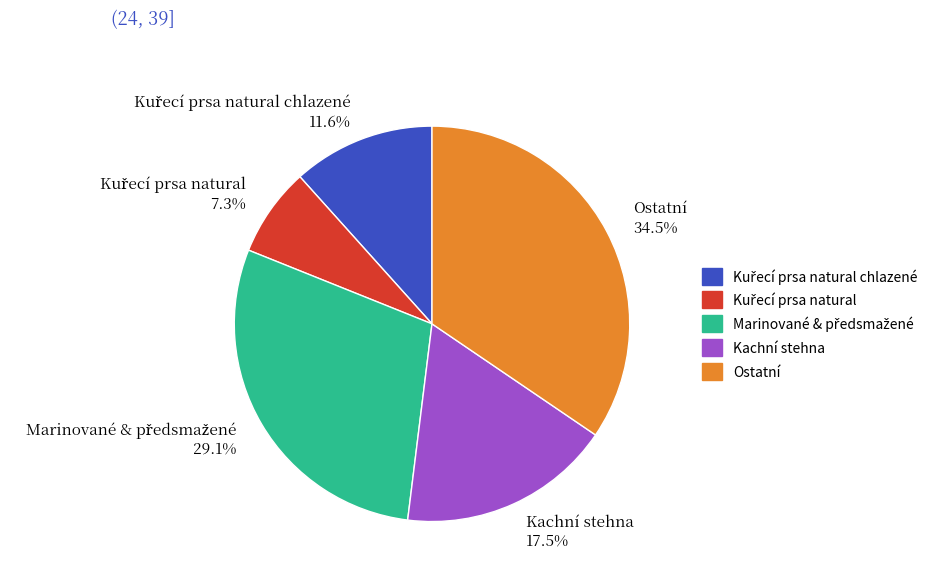

Combined, do Ostatní and Kachní stehna account for over 50%?

Yes